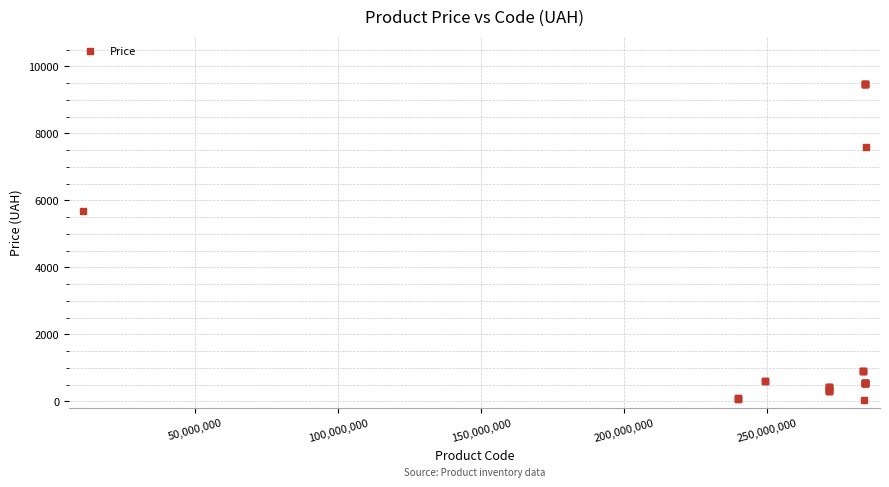

What Y value in the scatter plot is closest to 4756?

5673.8